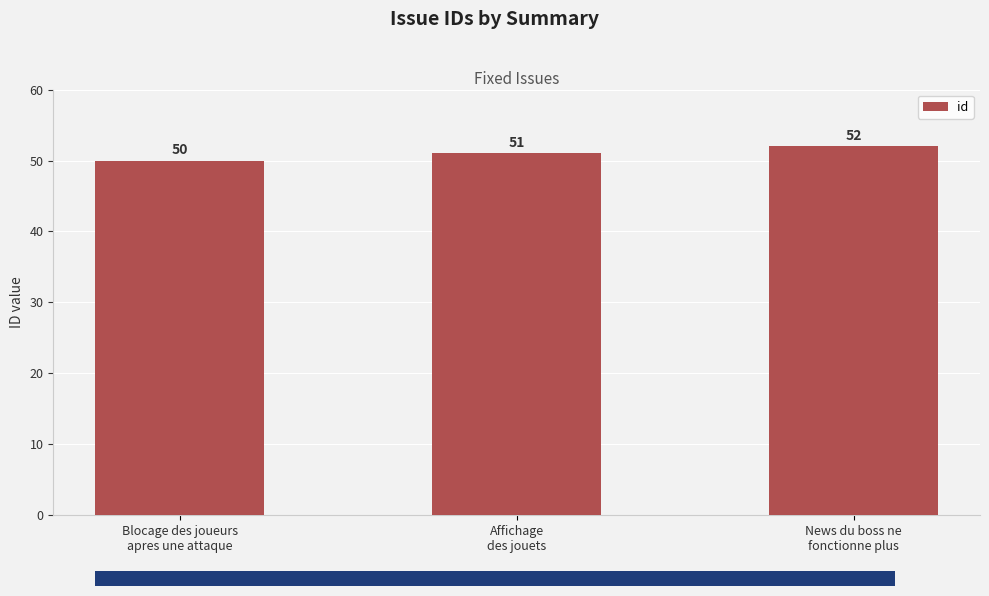

How many values are between 50 and 52?

3